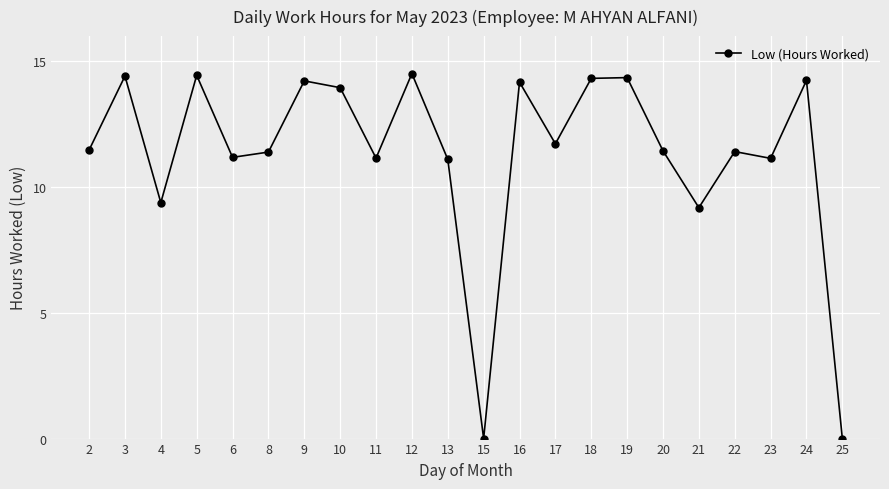

What is the average value?

11.3